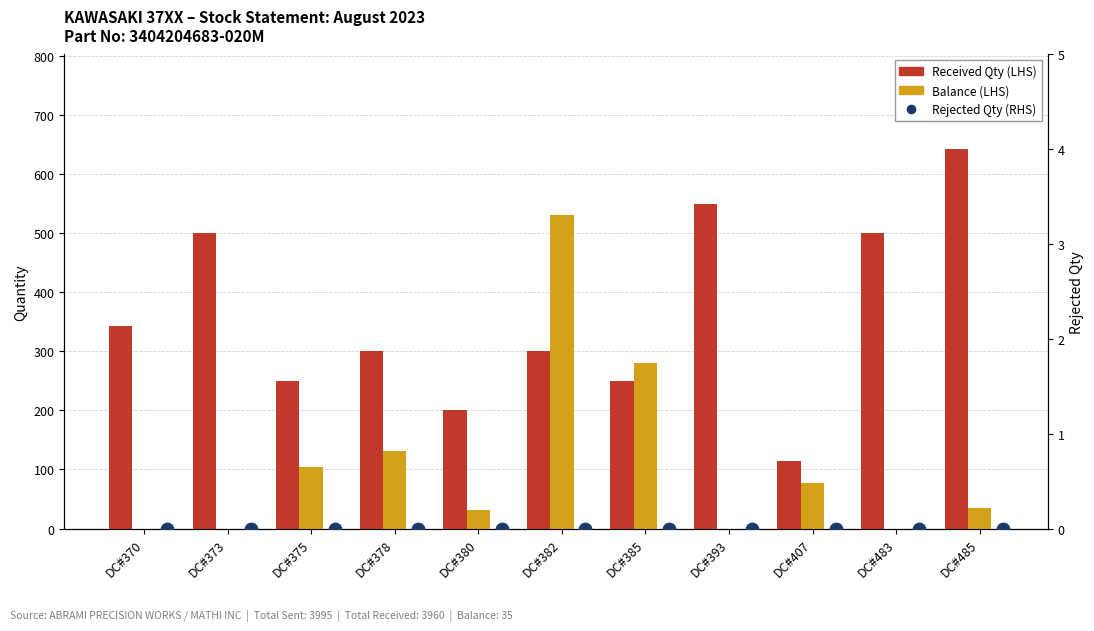

At how many categories does at least one series exceed 300?

6